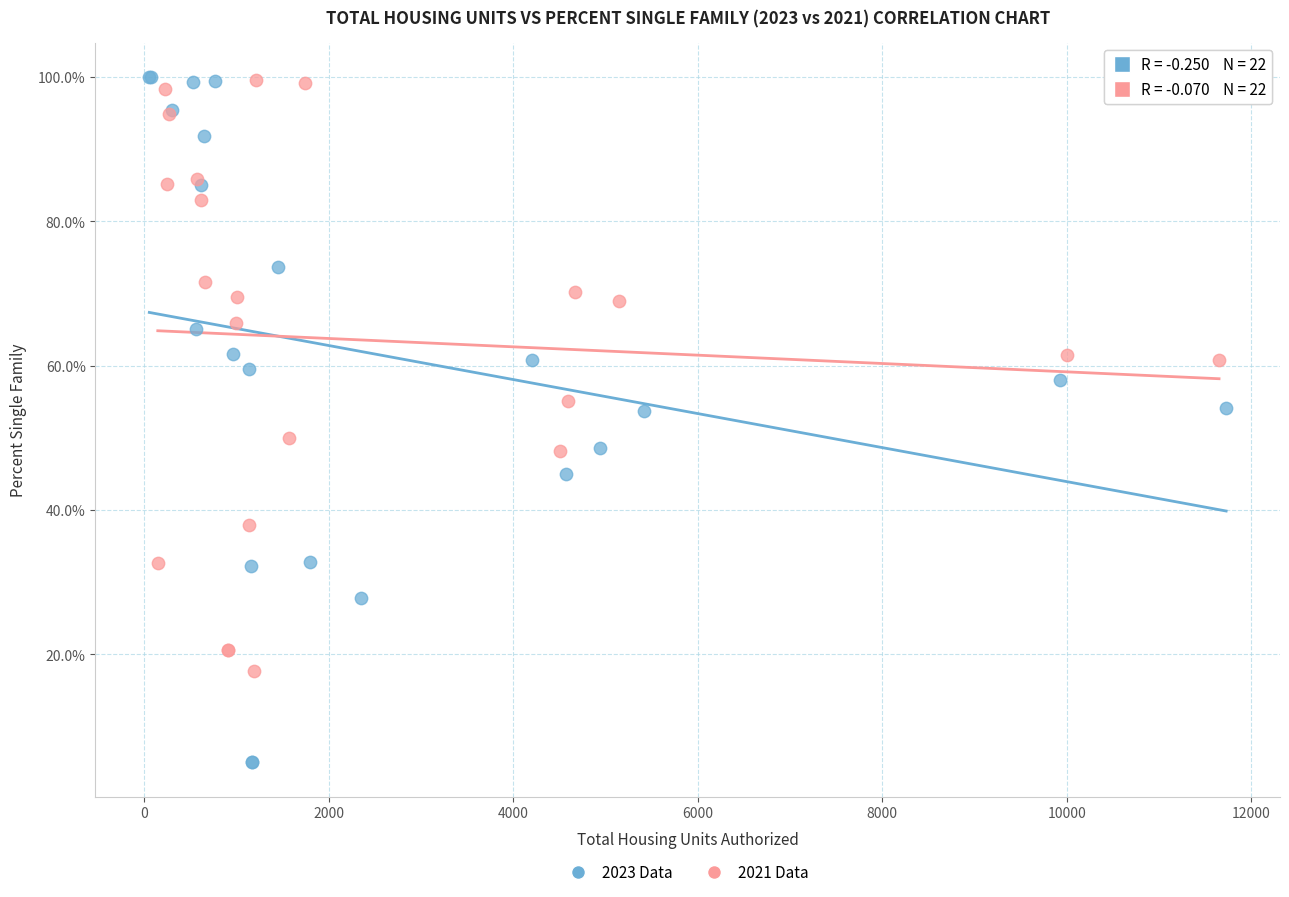

What are all the series names shown in the legend?

2023 Data, 2021 Data